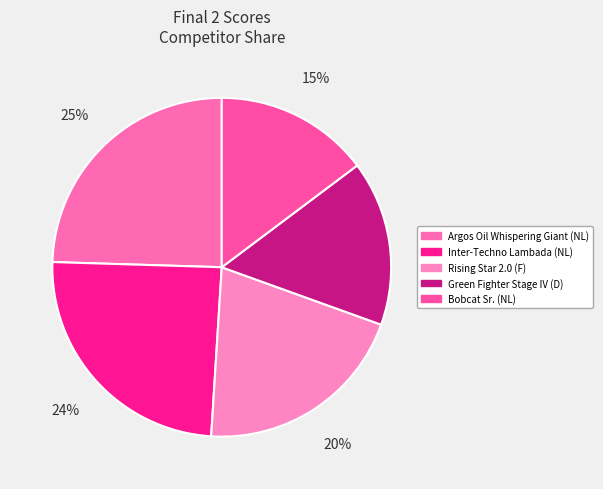

Does any single category account for the majority?

No